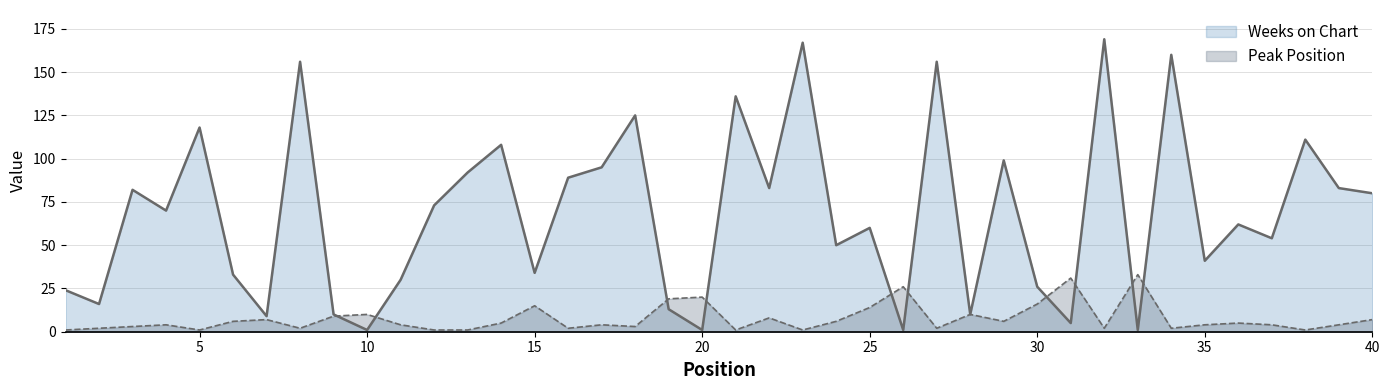

In Peak Position, how many points are higher than both neighbors (excluding endpoints)?

12